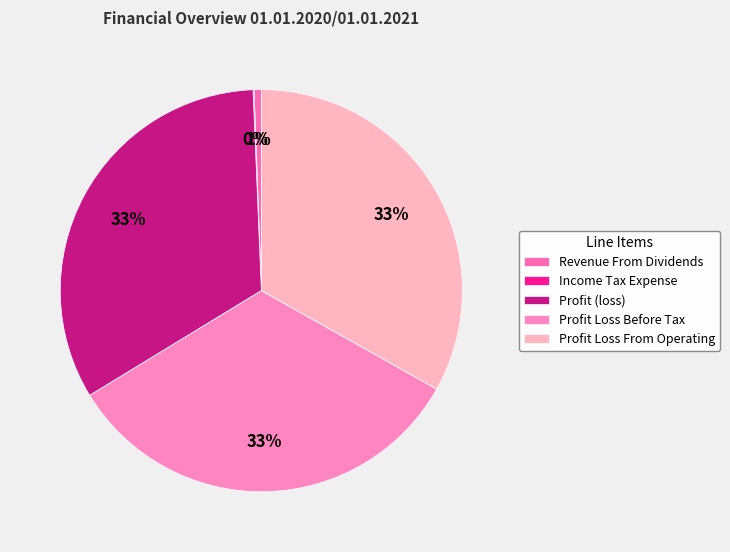

Between Profit Loss Before Tax and Income Tax Expense, which is larger?

Profit Loss Before Tax